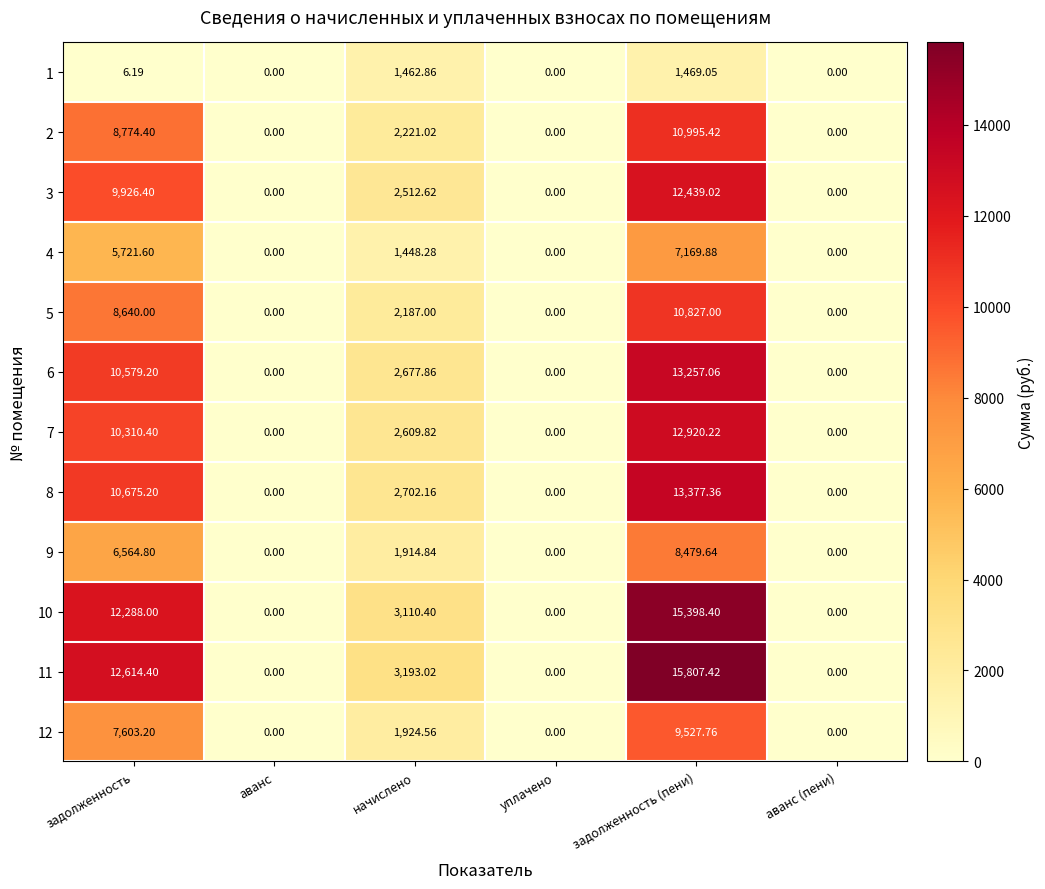

Which category has the highest value across all series?

задолженность (пени)